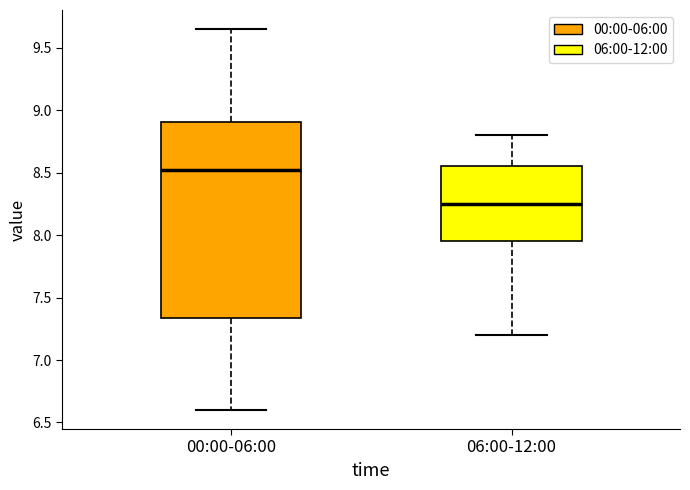

Reading left to right, read every box against the y-axis: the position of its median line, the range the box covers, and the ends of its whiskers. The values are not printed on the chart, so give them approximately, as read against the axis.

00:00-06:00: median 8.55, box 7.35 to 8.90, whiskers 6.60 to 9.65
06:00-12:00: median 8.25, box 7.95 to 8.55, whiskers 7.20 to 8.80